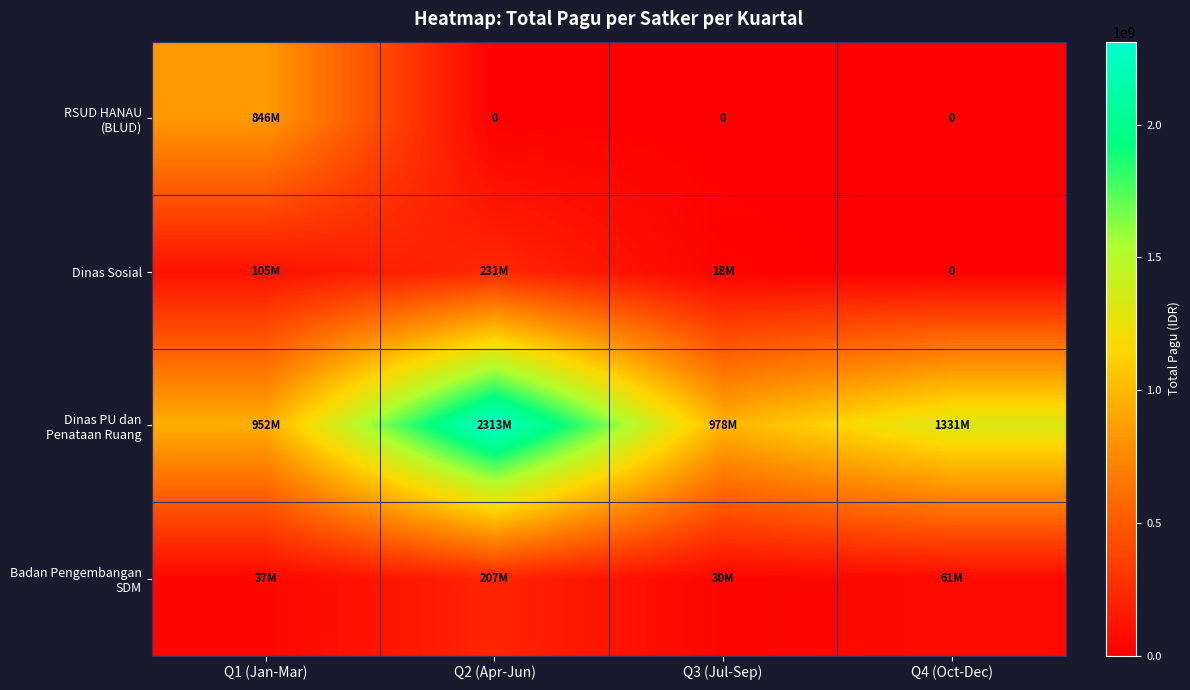

Which series changed the most between Q3 (Jul-Sep) and Q4 (Oct-Dec)?

Dinas PU dan Penataan Ruang